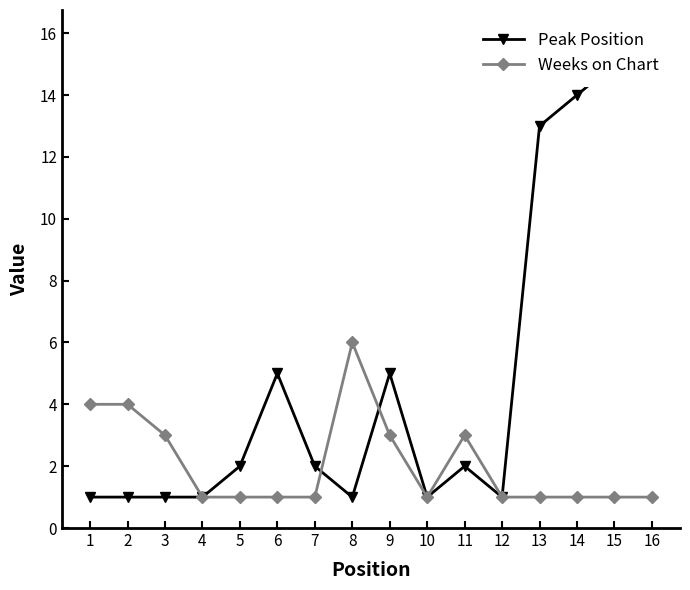

What is the difference between the maximum and minimum values in the Weeks on Chart series?

5